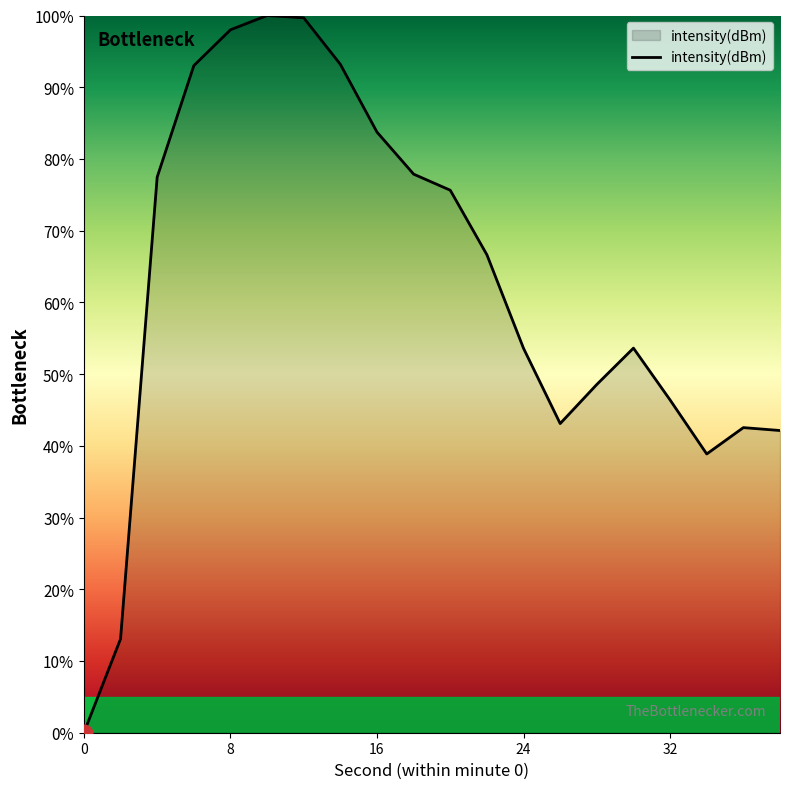

What is the maximum value shown in the chart?

100.0